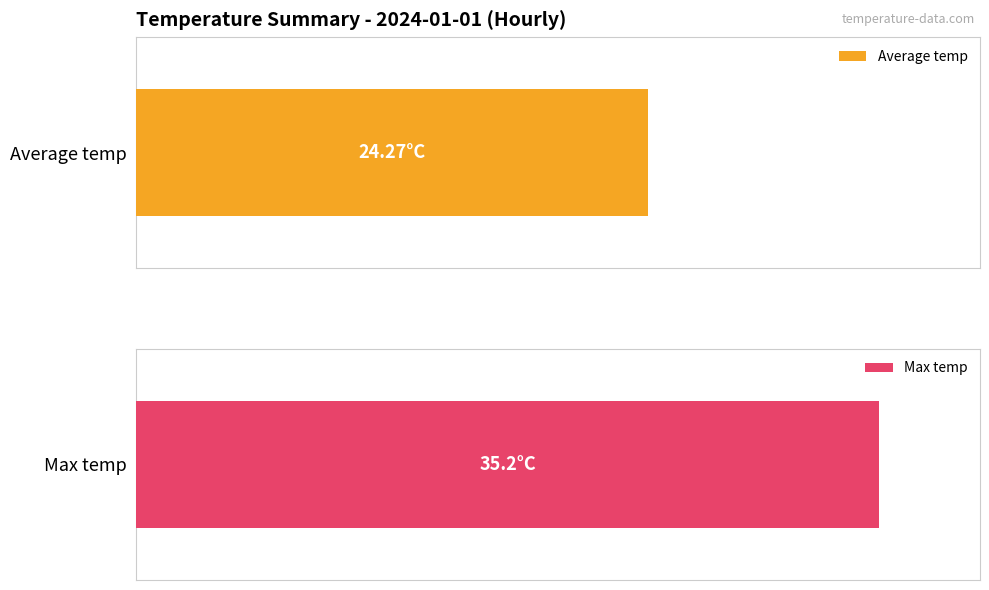

Is the value of Max temp at 13:00 greater than the value of Average temp at 05:00?

Yes